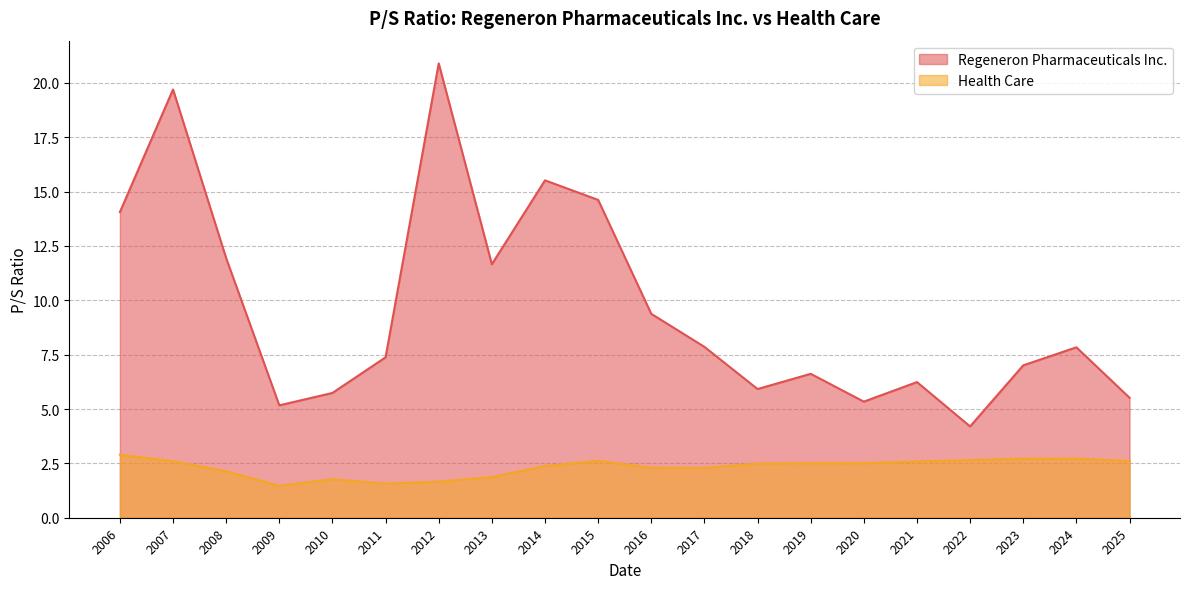

Which series has the largest total across all categories?

Regeneron Pharmaceuticals Inc.